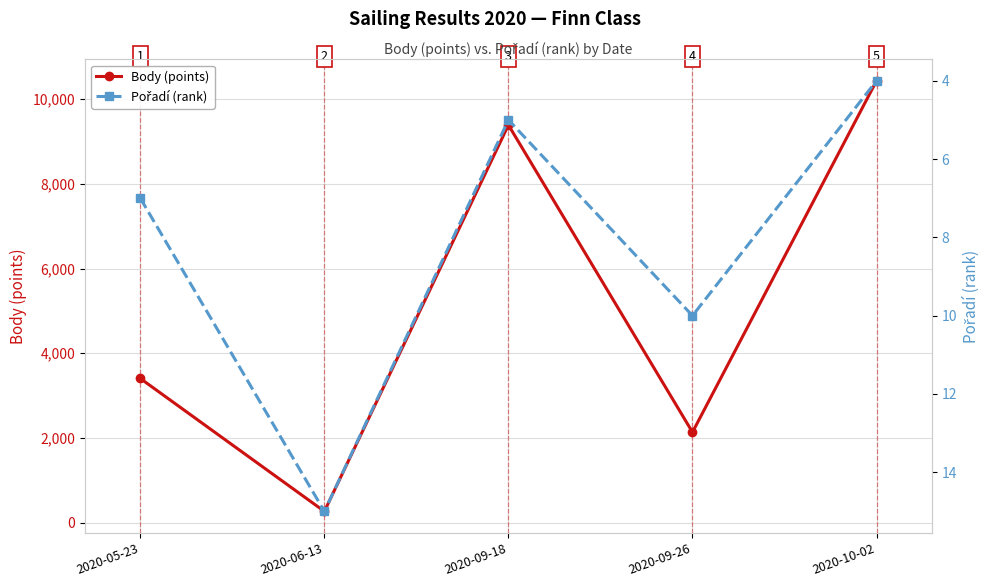

Reading left to right, what are all the values shown in this chart?

Body (points): 3404	267	9387	2136	10430
Pořadí (rank): 7	15	5	10	4